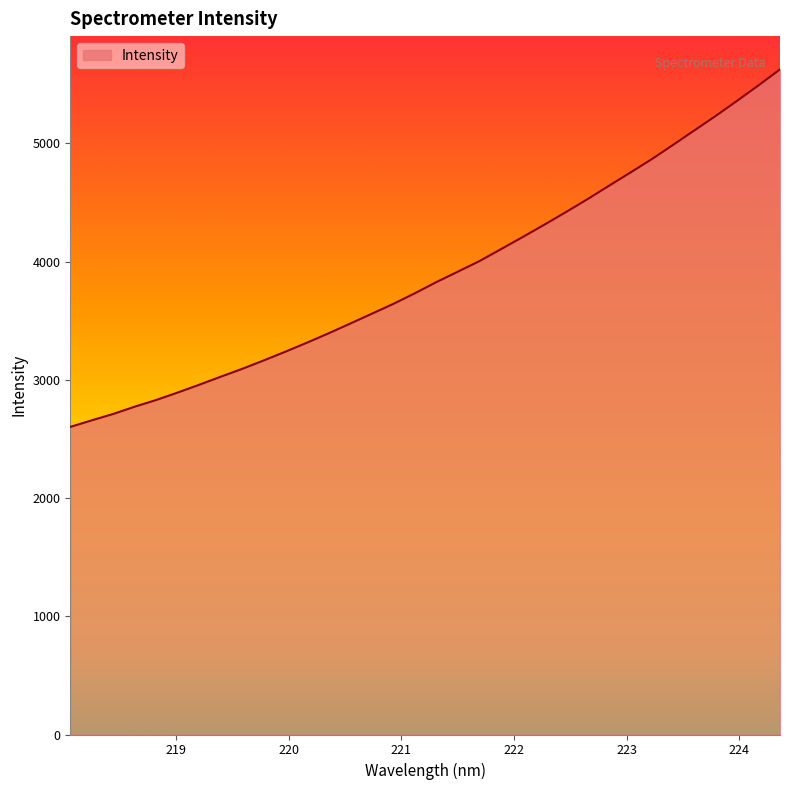

What is the greatest value displayed?

5626.1